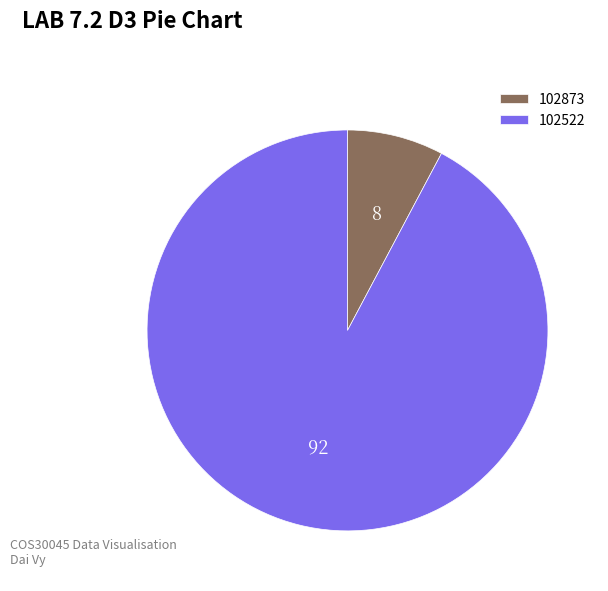

Between 102522 and 102873, which is larger?

102522